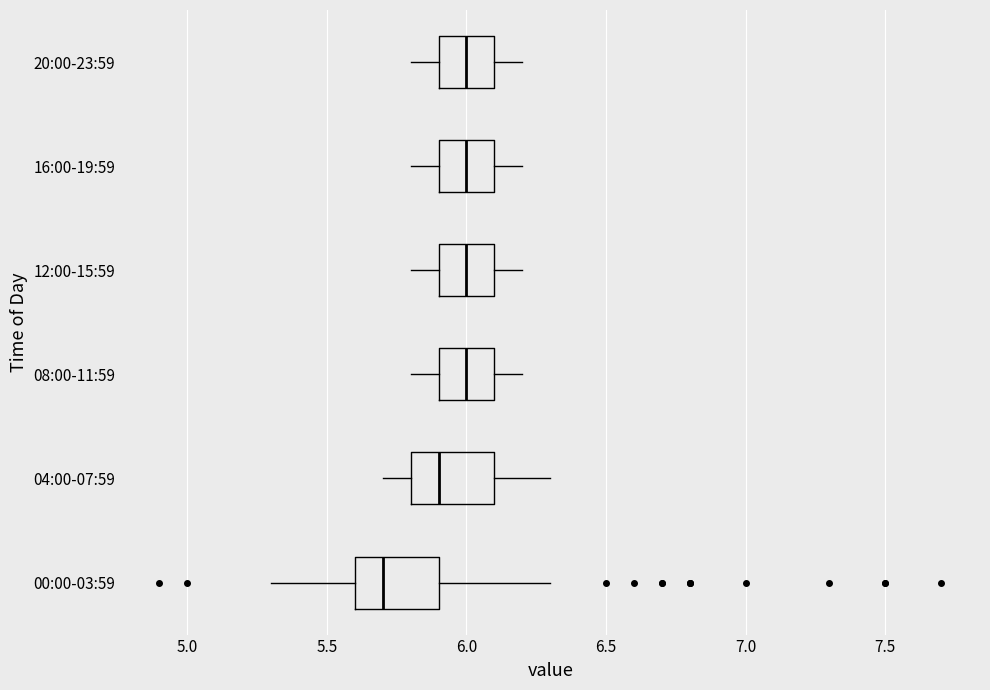

Reading bottom to top, transcribe this box plot: for each box, give where its median line is, the range the box spans, and where its two whiskers end, as read against the x-axis. The values are not printed on the chart, so give them approximately, as read against the axis.

00:00-03:59: median 5.7, box 5.6 to 5.9, whiskers 5.3 to 6.3
04:00-07:59: median 5.9, box 5.8 to 6.1, whiskers 5.7 to 6.3
08:00-11:59: median 6.0, box 5.9 to 6.1, whiskers 5.8 to 6.2
12:00-15:59: median 6.0, box 5.9 to 6.1, whiskers 5.8 to 6.2
16:00-19:59: median 6.0, box 5.9 to 6.1, whiskers 5.8 to 6.2
20:00-23:59: median 6.0, box 5.9 to 6.1, whiskers 5.8 to 6.2